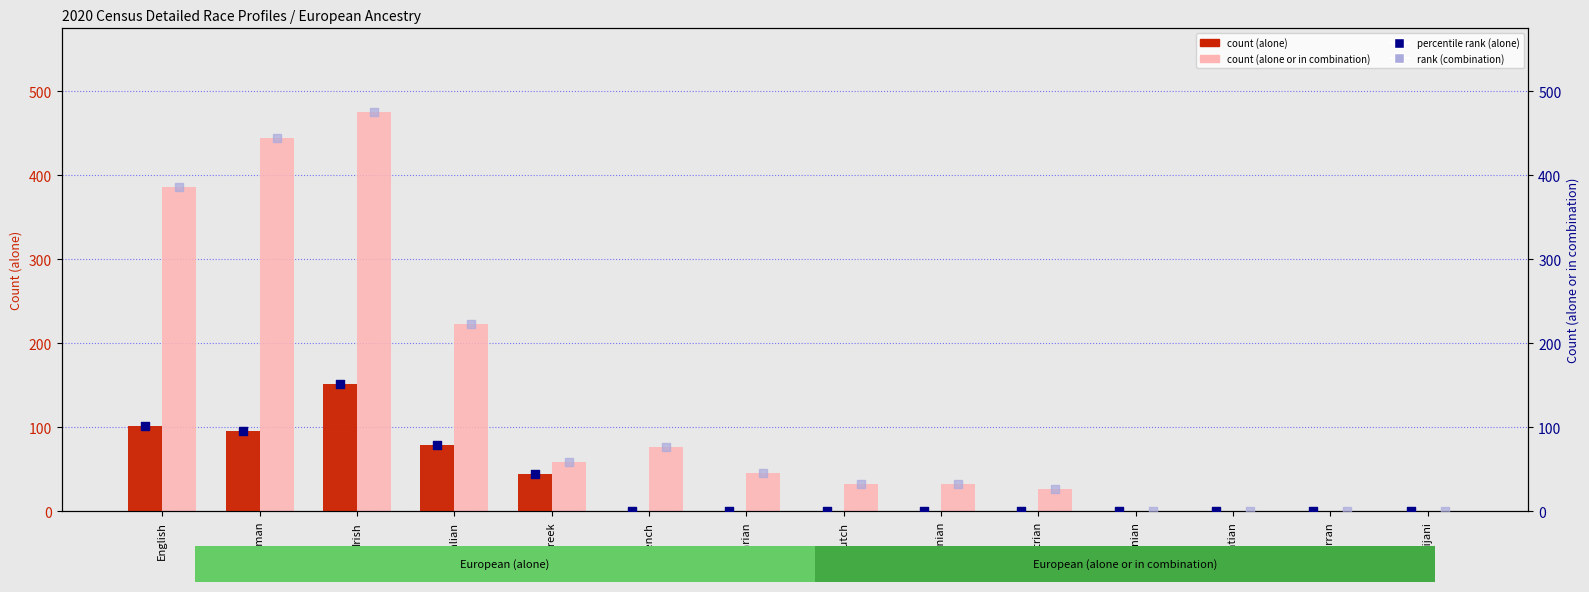

Which series has the largest total across all categories?

alone or in combination